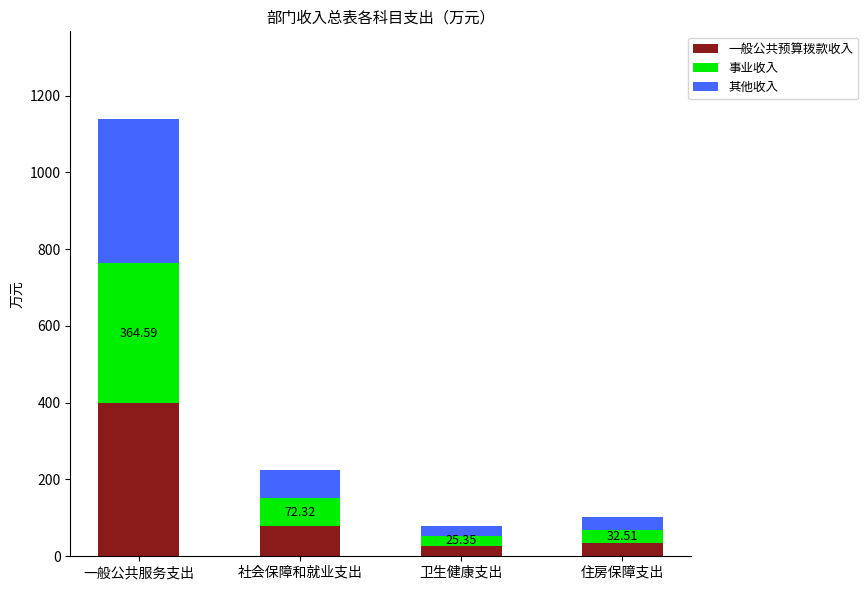

At which label is 一般公共预算拨款收入 closest to 213?

社会保障和就业支出